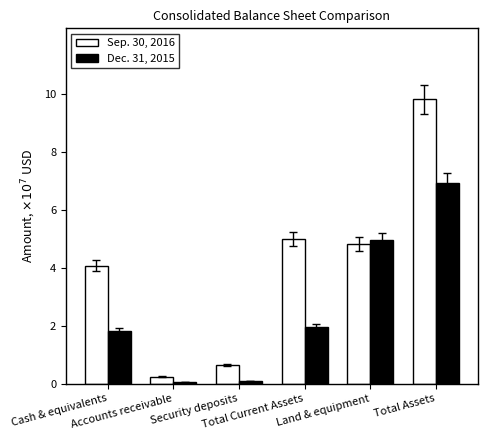

What is the sum of the Sep. 30, 2016 values at Land & equipment and Security deposits?

5.4